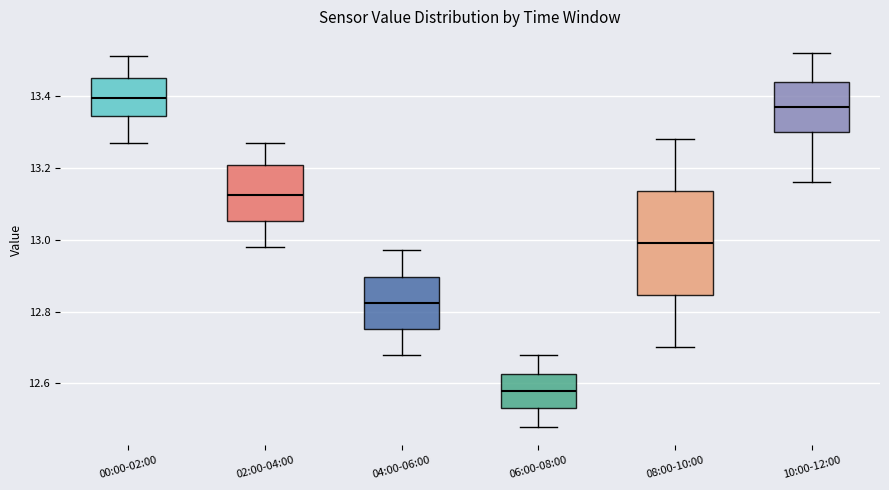

Reading left to right, read every box against the y-axis: the position of its median line, the range the box covers, and the ends of its whiskers. The values are not printed on the chart, so give them approximately, as read against the axis.

00:00-02:00: median 13.40, box 13.34 to 13.46, whiskers 13.28 to 13.52
02:00-04:00: median 13.12, box 13.06 to 13.20, whiskers 12.98 to 13.28
04:00-06:00: median 12.82, box 12.76 to 12.90, whiskers 12.68 to 12.98
06:00-08:00: median 12.58, box 12.54 to 12.62, whiskers 12.48 to 12.68
08:00-10:00: median 13.00, box 12.84 to 13.14, whiskers 12.70 to 13.28
10:00-12:00: median 13.38, box 13.30 to 13.44, whiskers 13.16 to 13.52